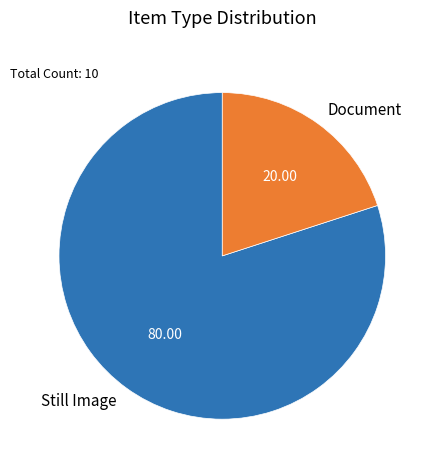

Approximately how many times larger is the value at Document compared to Still Image?

0.3